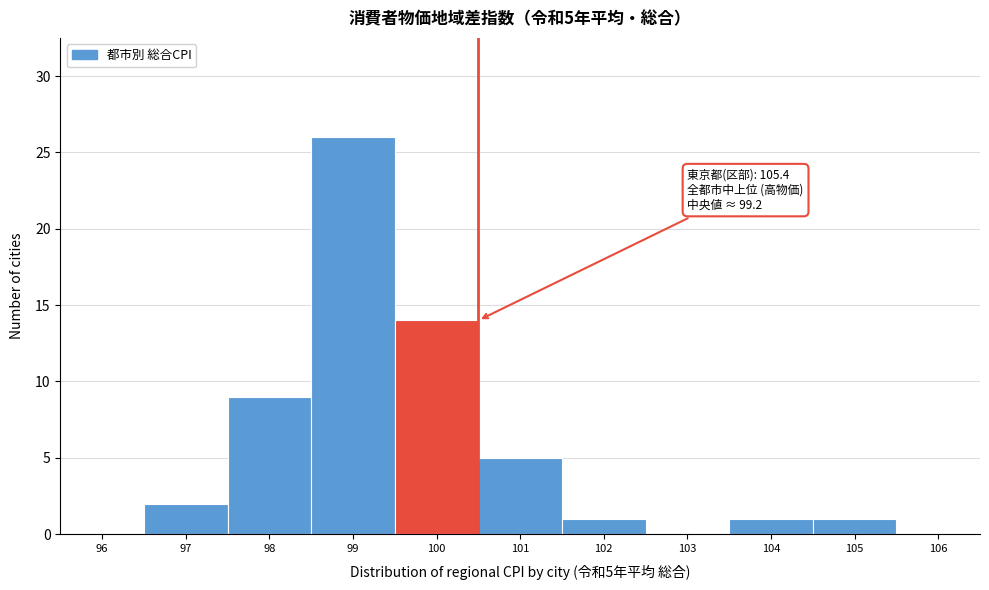

Over which range of the x-axis is the bar tallest?

98.5 to 99.5